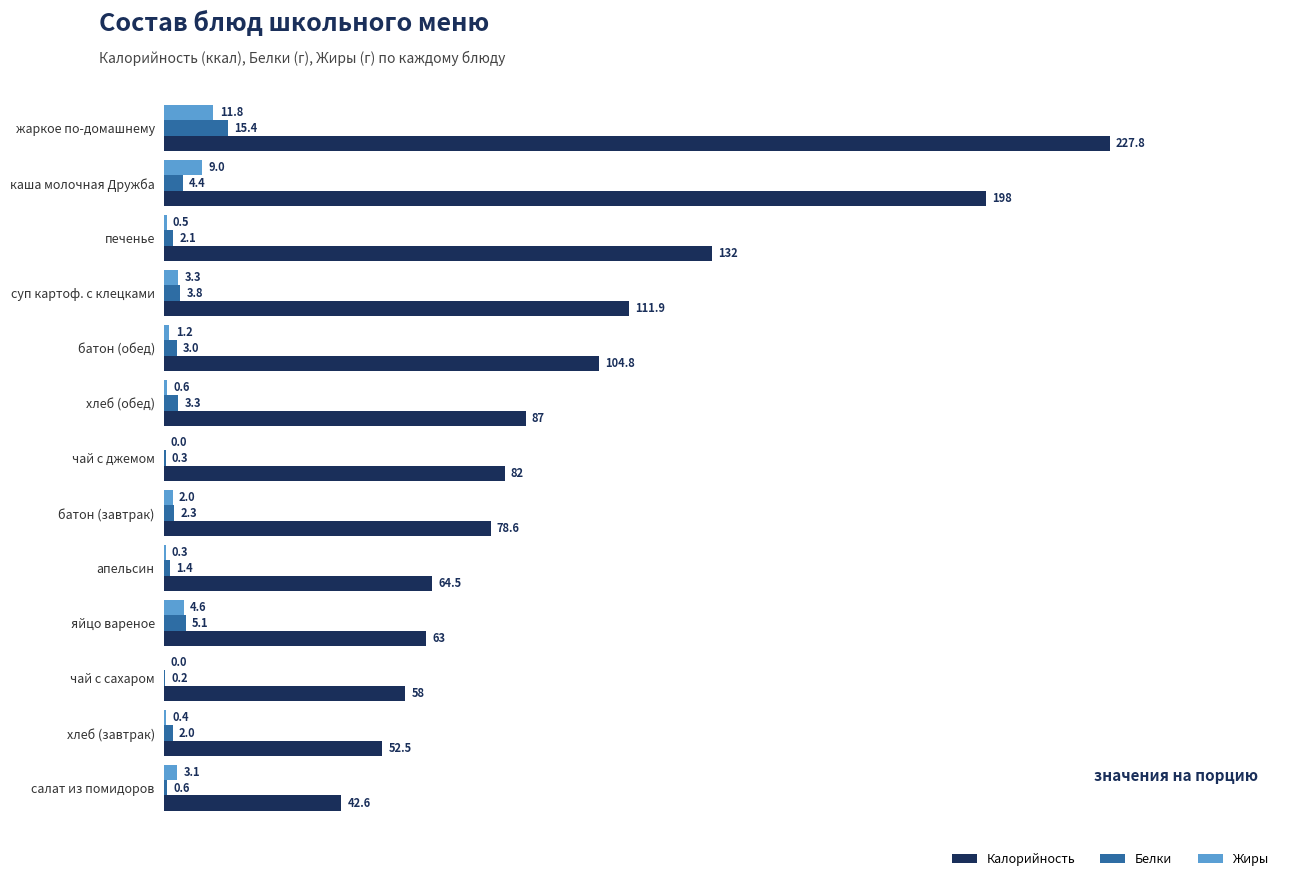

What is the sum of the Калорийность values at батон (обед) and яйцо вареное?

167.8